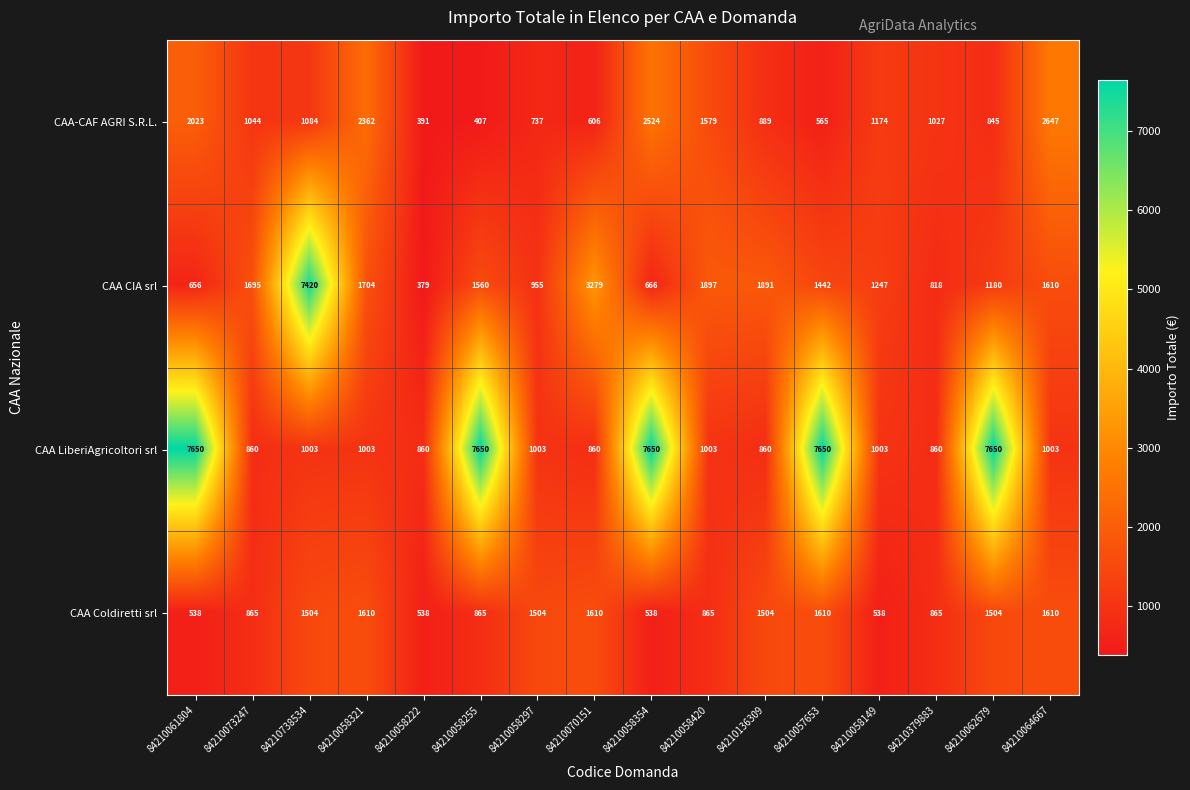

At 84210379883, list the series in order from smallest to largest.

CAA CIA srl, CAA LiberiAgricoltori srl, CAA Coldiretti srl, CAA-CAF AGRI S.R.L.